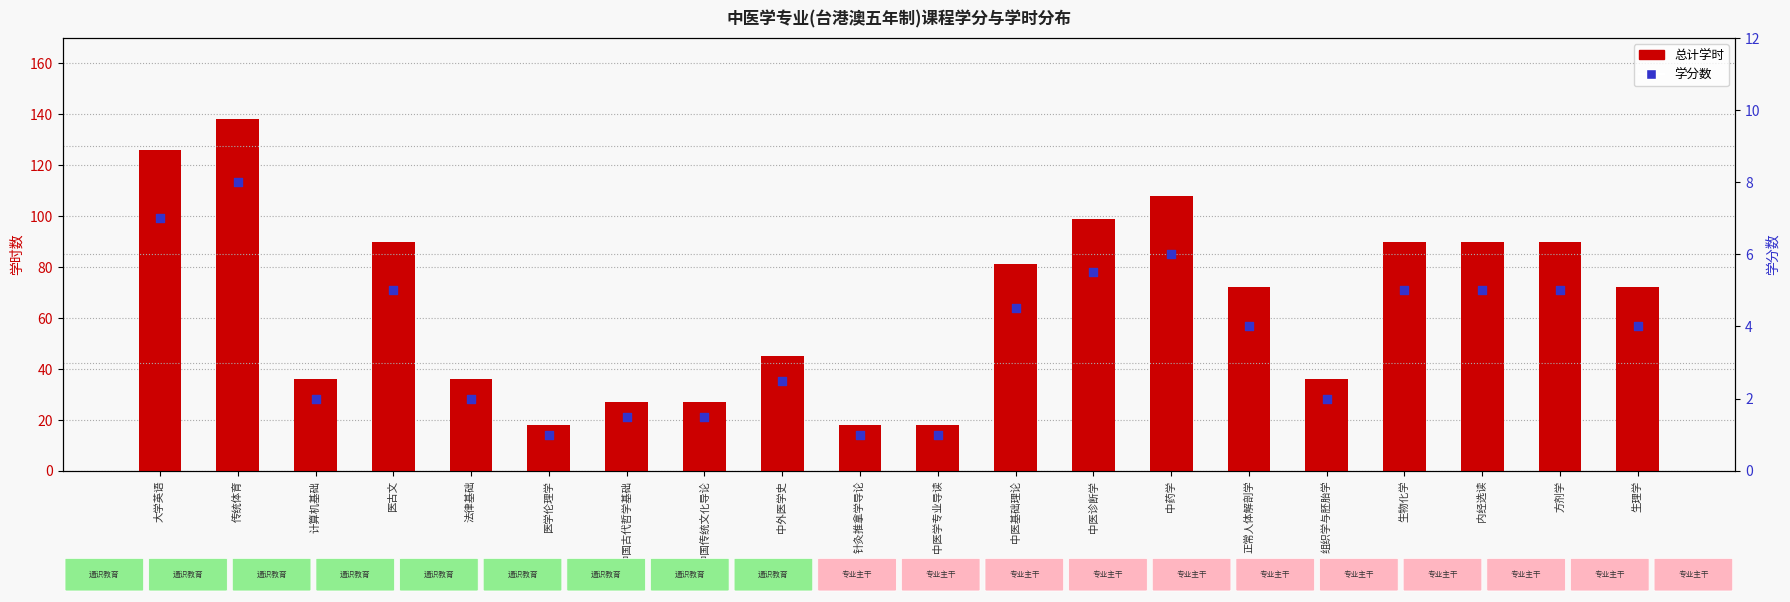

At which category is the sum across all series the highest?

传统体育